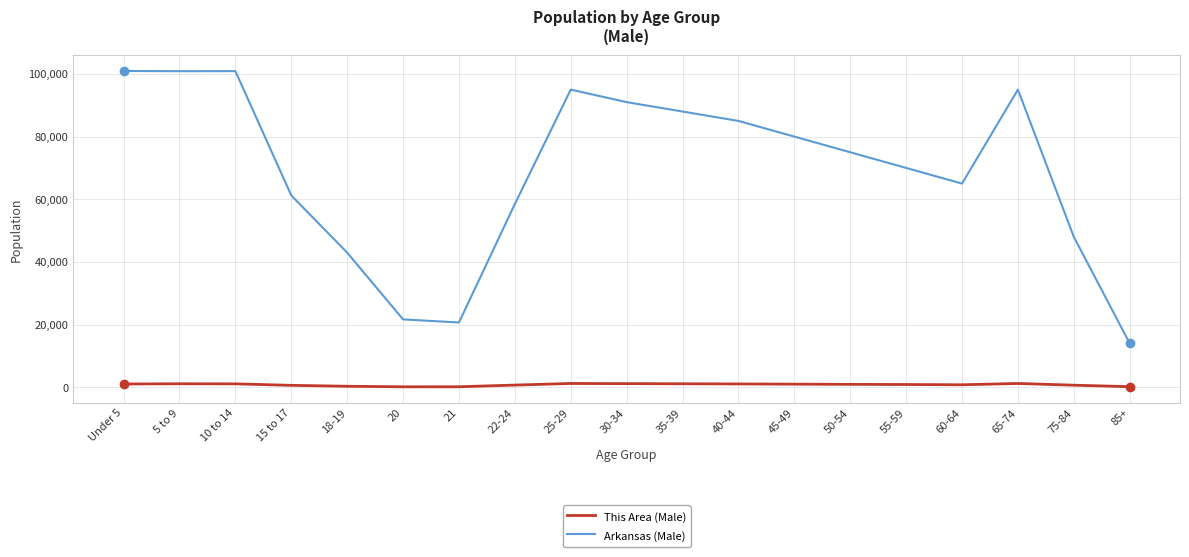

Is the value of This Area (Male) at 35-39 greater than the value of Arkansas (Male) at 40-44?

No